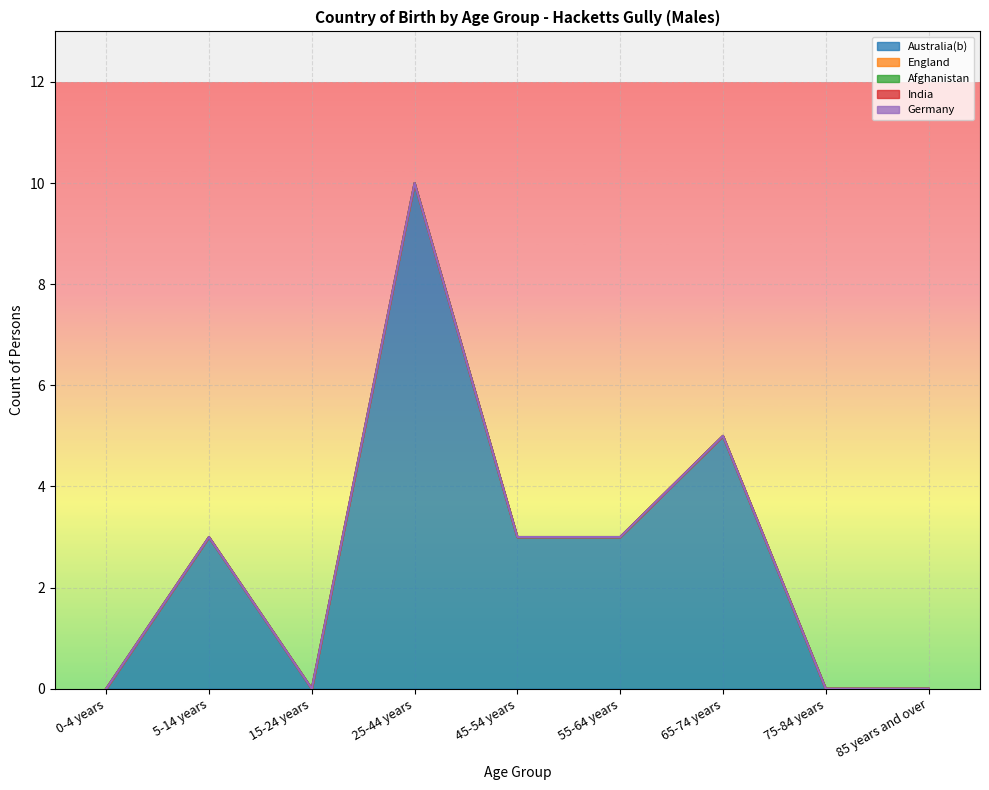

True or false: India and Afghanistan intersect in this chart.

False